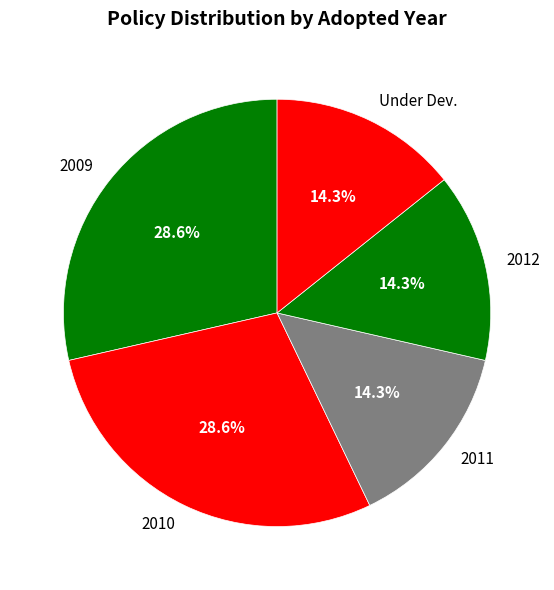

Count the number of slices in the pie.

5